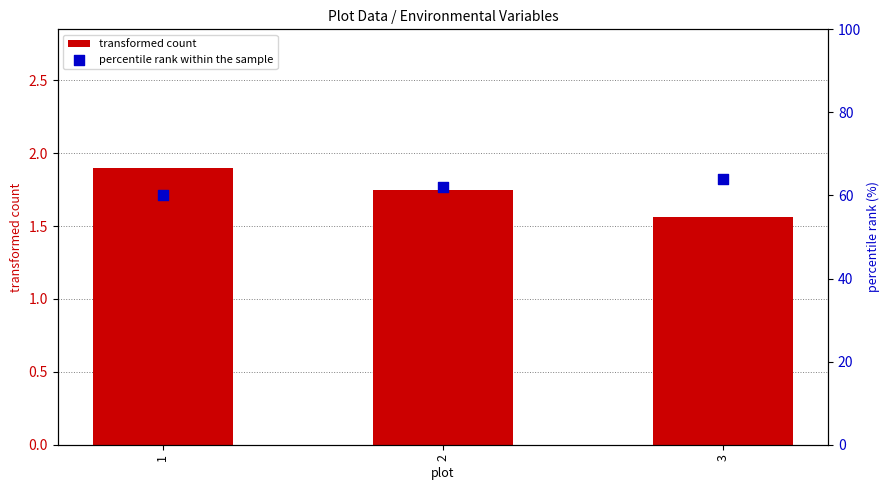

At how many categories does at least one series exceed 3?

3